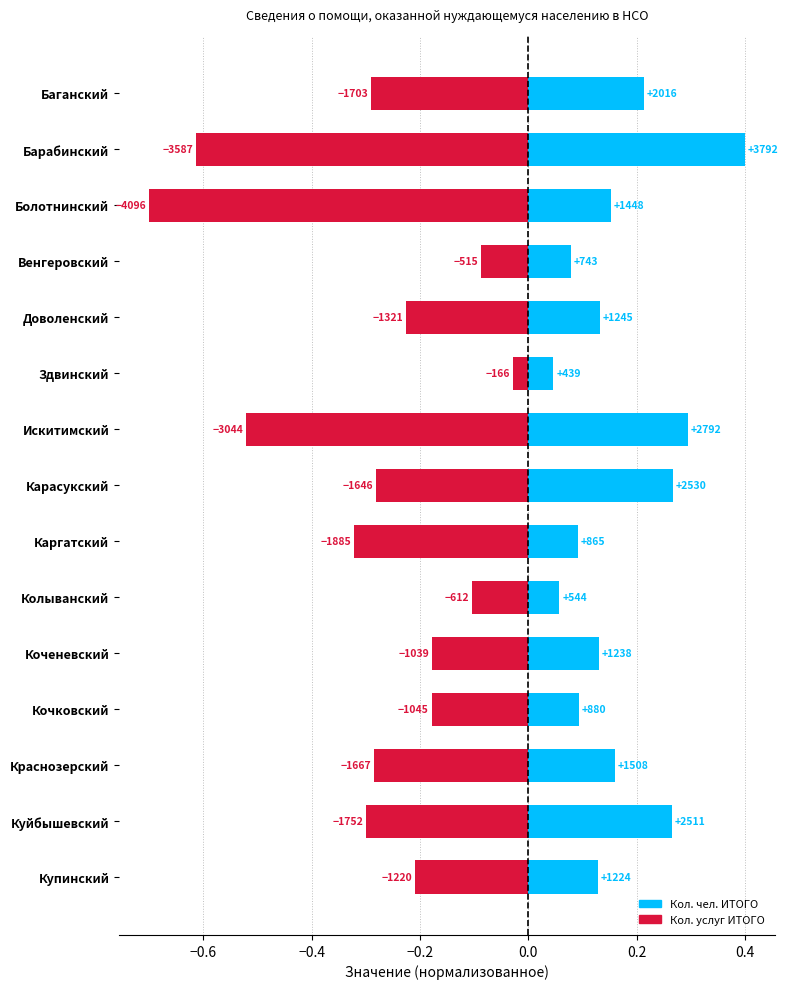

Reading left to right, list all the values displayed in this chart.

Кол. чел. ИТОГО: 0.2	0.4	0.2	0.1	0.1	0.0	0.3	0.3	0.1	0.1	0.1	0.1	0.2	0.3	0.1
Кол. услуг ИТОГО (neg): -0.3	-0.6	-0.7	-0.1	-0.2	-0.0	-0.5	-0.3	-0.3	-0.1	-0.2	-0.2	-0.3	-0.3	-0.2